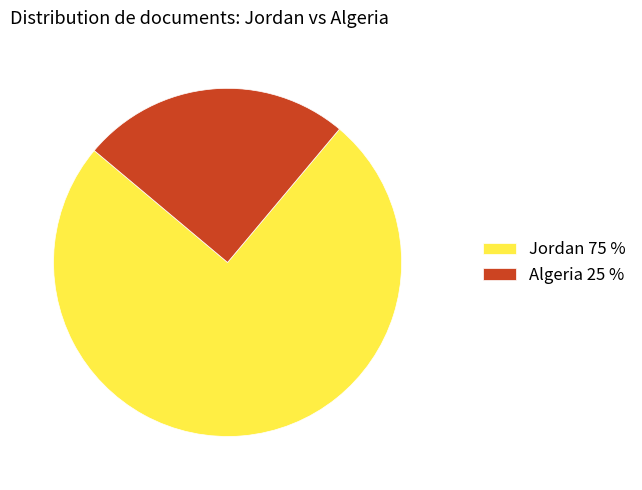

True or false: Algeria 25 % accounts for 39% of the total.

False